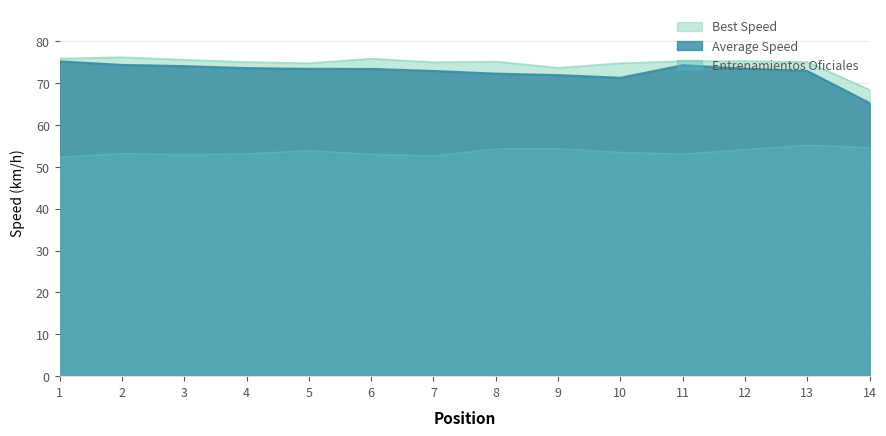

What is the value of the Entrenamientos Oficiales point at the 6th from the left?

53.0